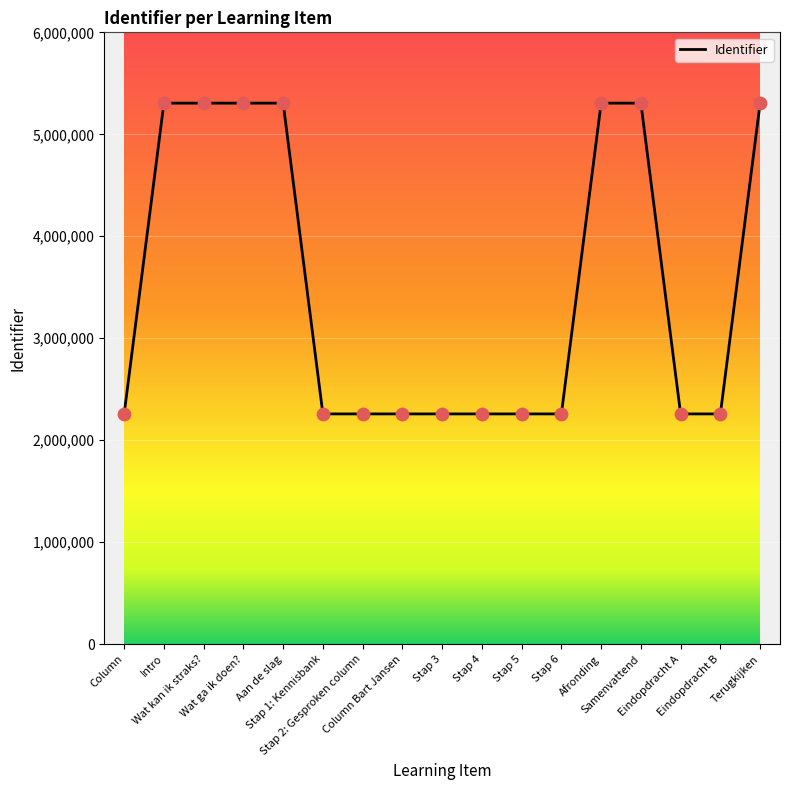

What is the change in value from Stap 4 to Afronding?

+3047422